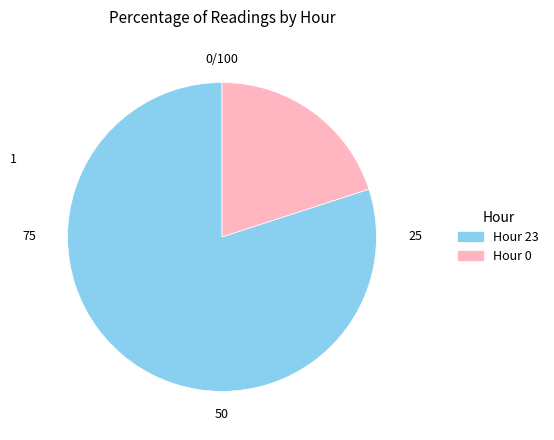

Rank the categories by value from lowest to highest.

Hour 0, Hour 23